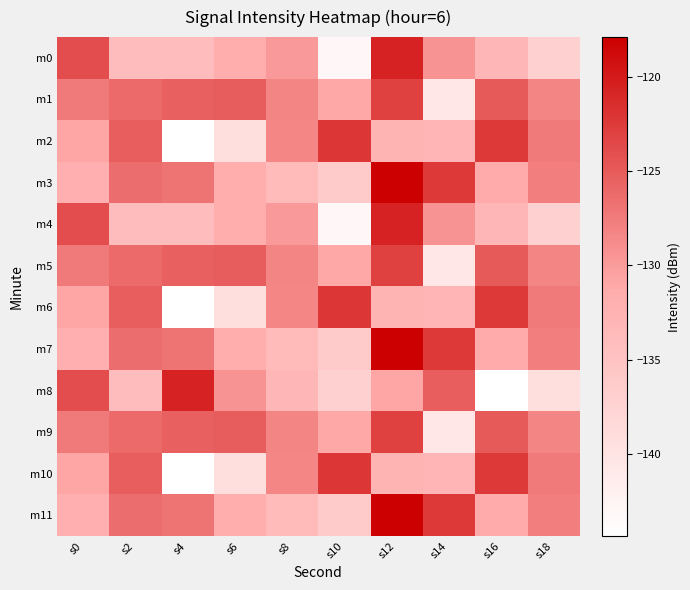

What is the maximum value shown in the chart?

-117.9